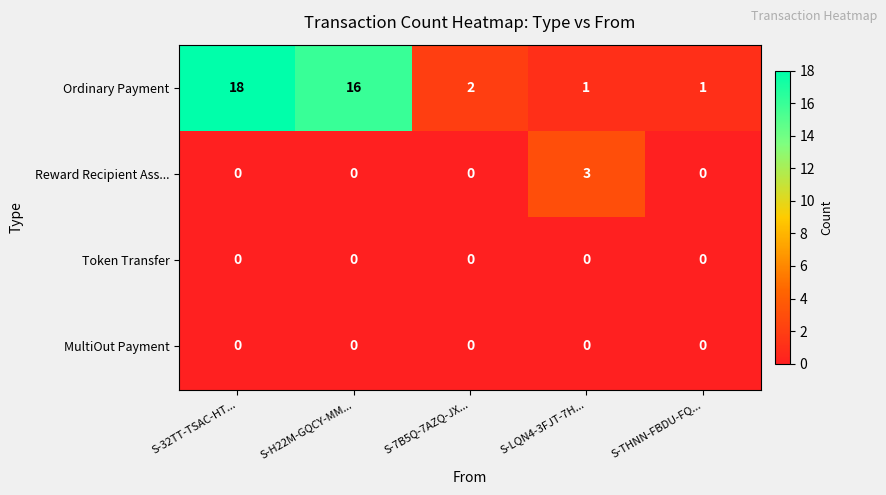

At which category is the sum across all series the highest?

S-32TT-TSAC-HT...